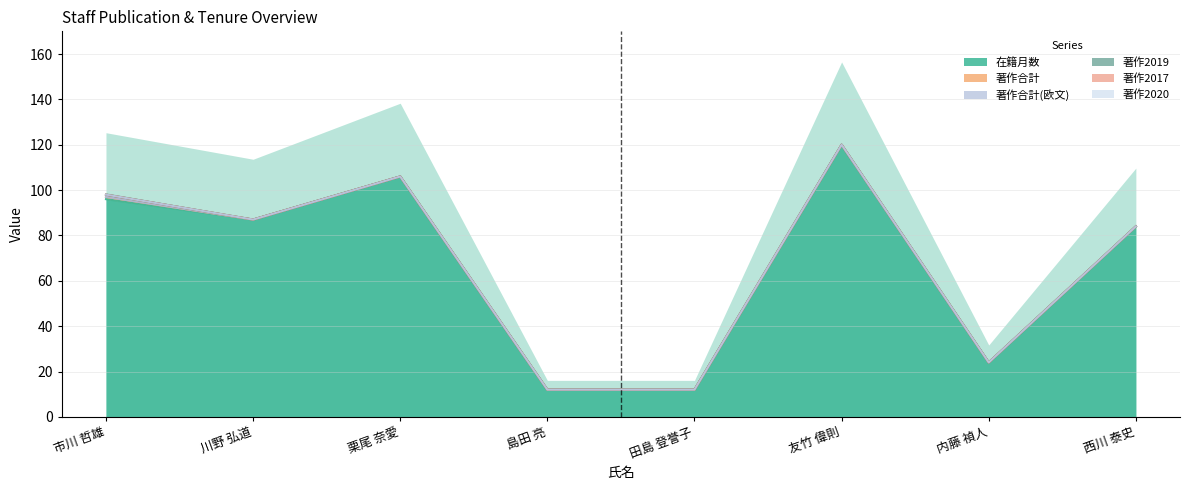

How many values in the 著作2019 series exceed 0?

1